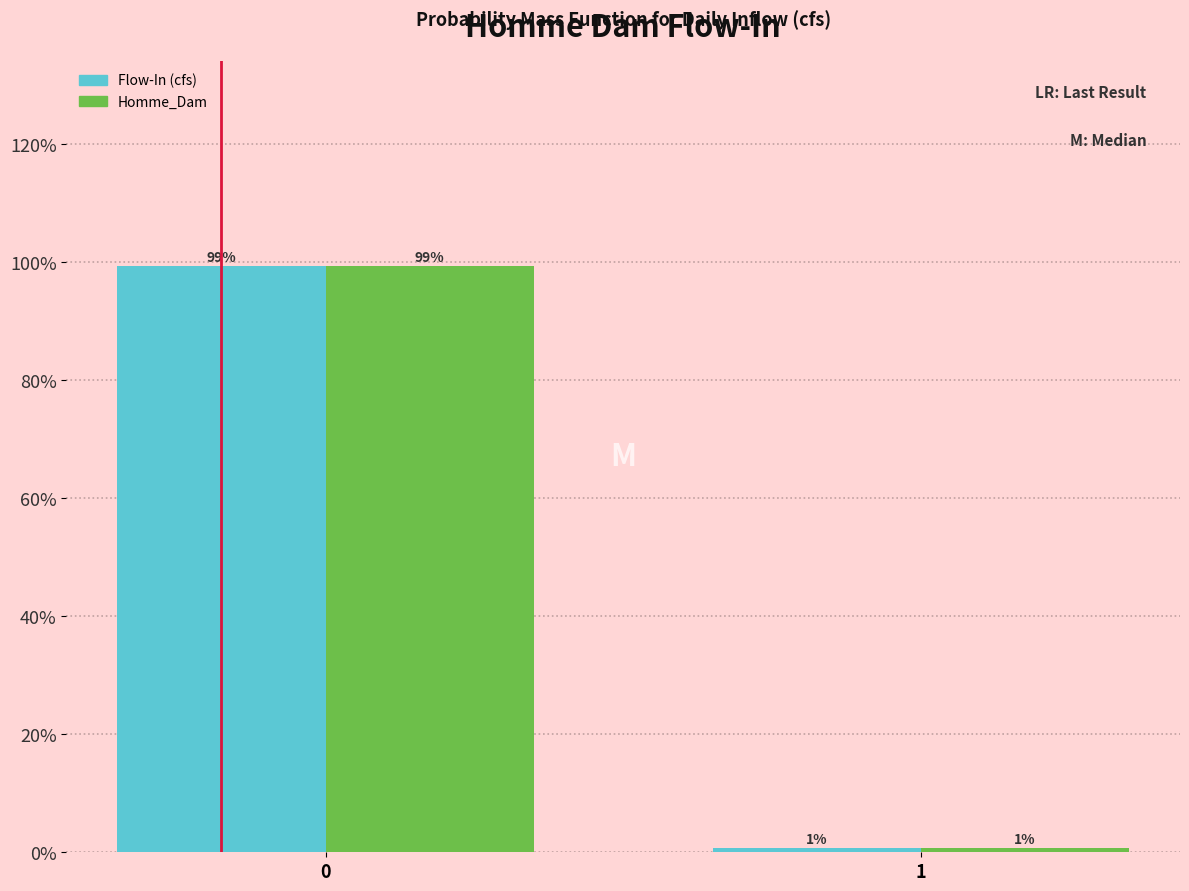

Rank the categories by Flow-In (cfs) value from lowest to highest.

1, 0